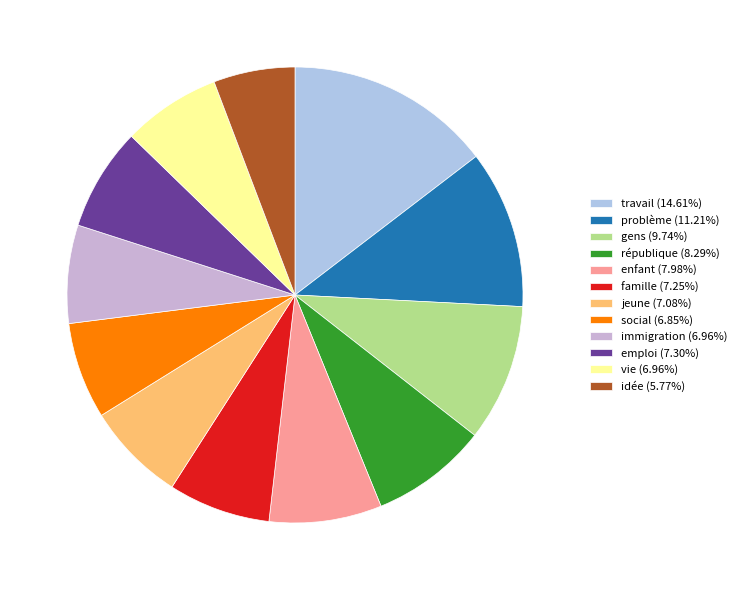

Approximately how many times larger is the value at famille compared to social?

1.1